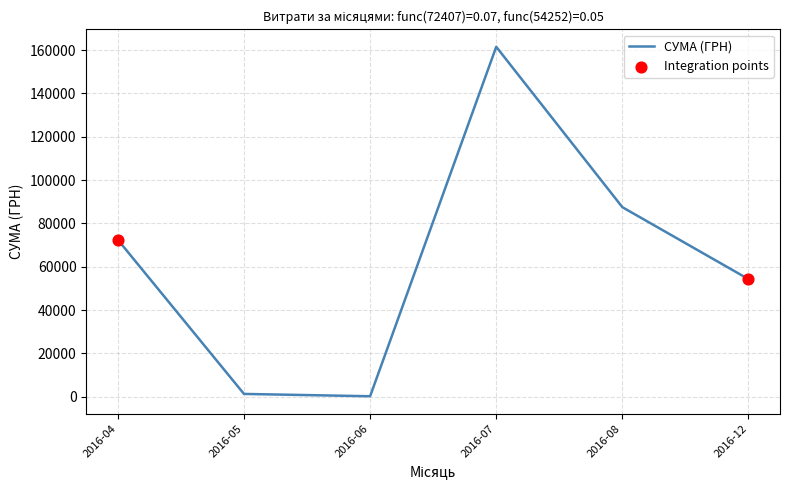

Between 2016-12 and 2016-08, which is larger?

2016-08